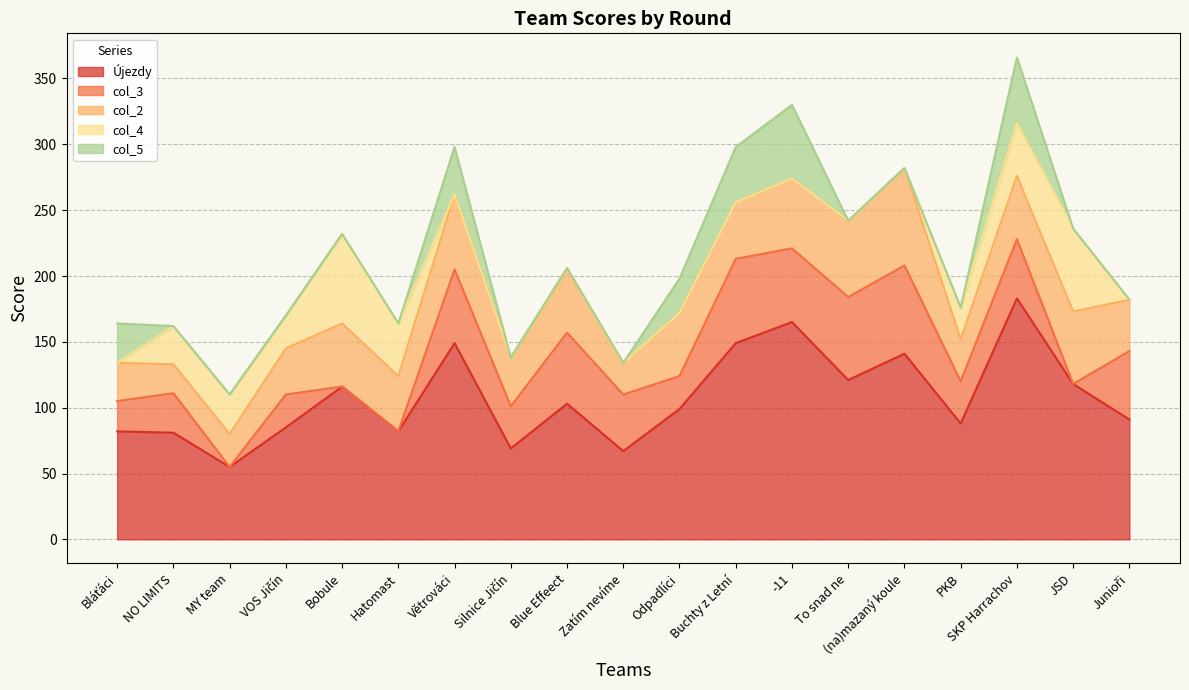

What is the label of the 8th point from the left?

Silnice Jičín